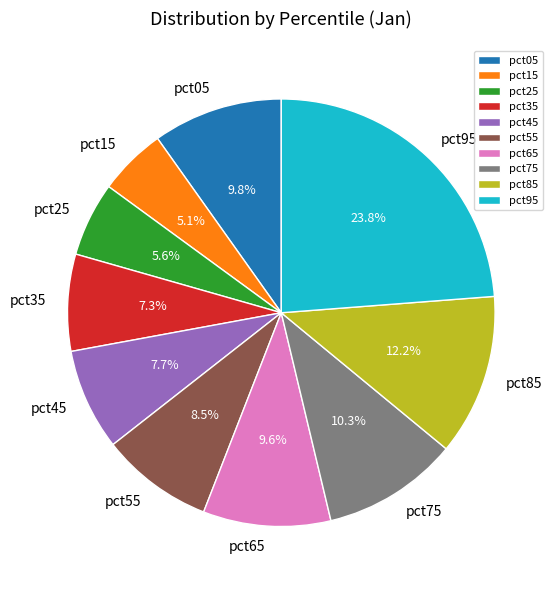

To the nearest percent, what percentage of the pie is pct25?

6%